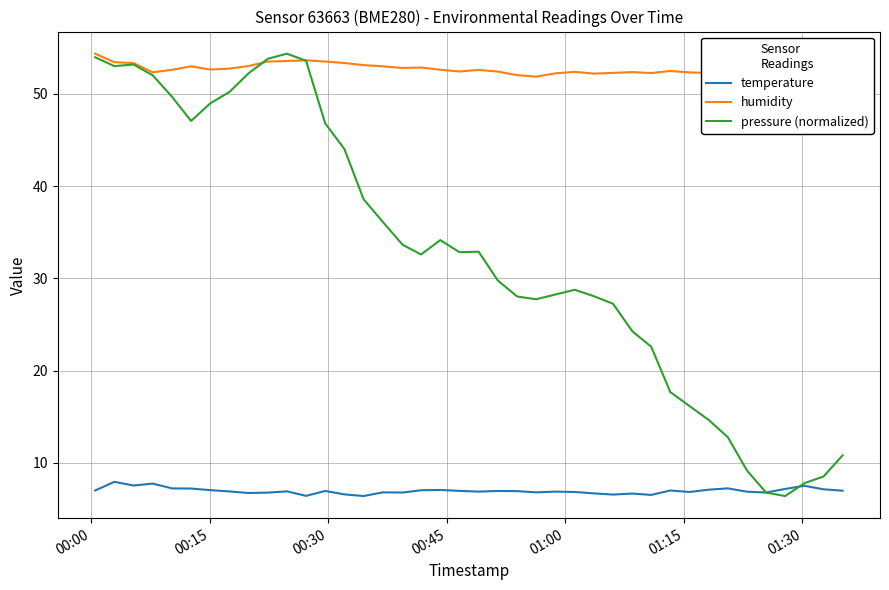

What is the maximum value for temperature?

8.0